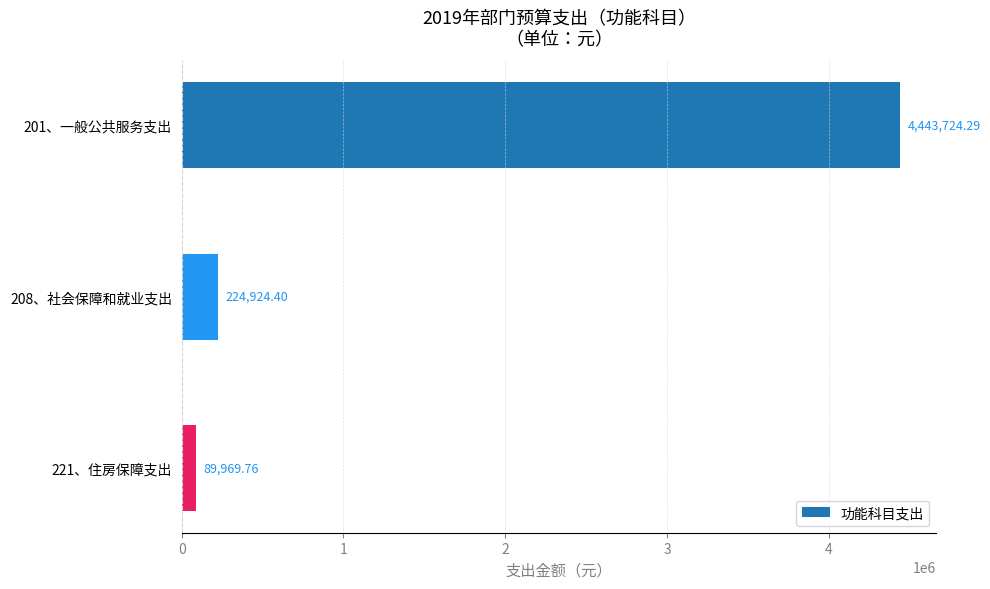

What is the difference between the maximum and minimum values?

4353754.5